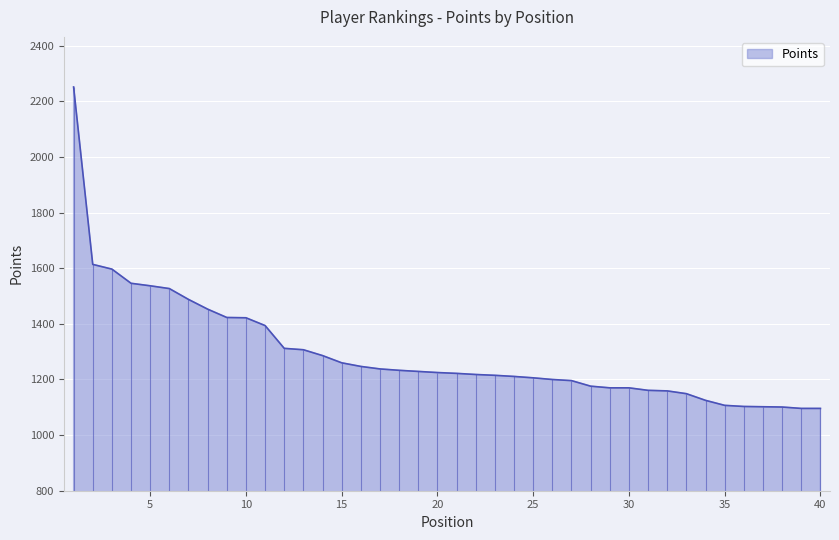

What is the change in value from 5 to 6?

-10